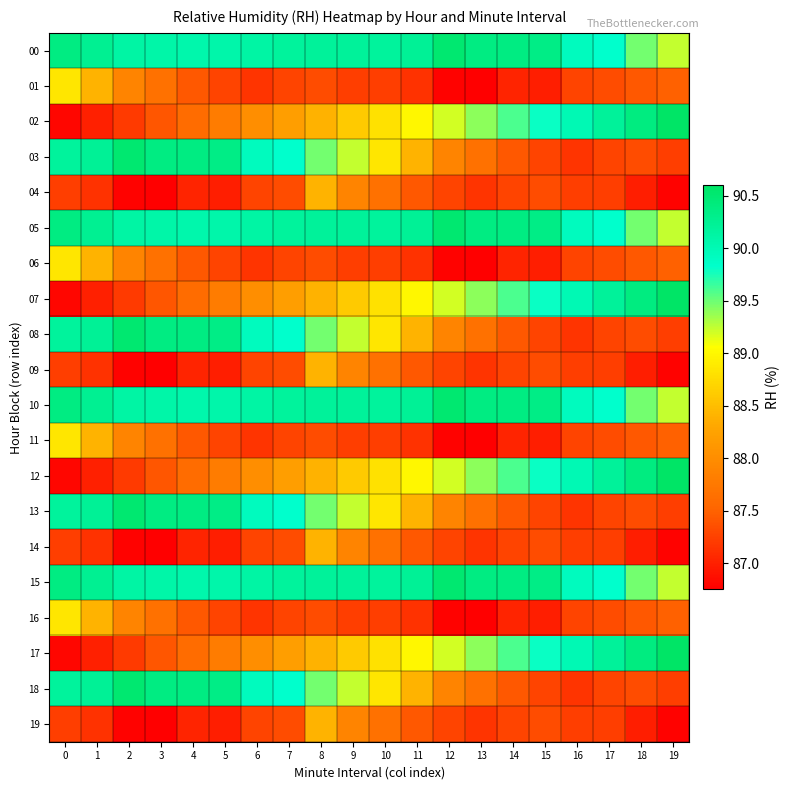

Reading right to left, list all the values displayed in this chart.

00: 19=89.2	18=89.5	17=89.8	16=89.9	15=90.3	14=90.4	13=90.4	12=90.5	11=90.2	10=90.2	9=90.2	8=90.2	7=90.2	6=90.1	5=90.1	4=90.1	3=90.1	2=90.1	1=90.3	0=90.4
01: 19=87.5	18=87.4	17=87.3	16=87.3	15=87.0	14=87.0	13=86.7	12=86.8	11=87.1	10=87.2	9=87.2	8=87.3	7=87.3	6=87.1	5=87.3	4=87.4	3=87.7	2=87.9	1=88.4	0=88.9
02: 19=90.6	18=90.4	17=90.2	16=90.0	15=89.8	14=89.6	13=89.4	12=89.2	11=89.0	10=88.8	9=88.6	8=88.4	7=88.2	6=88.0	5=87.8	4=87.6	3=87.4	2=87.2	1=87.0	0=86.8
03: 19=87.2	18=87.3	17=87.3	16=87.1	15=87.3	14=87.4	13=87.7	12=87.9	11=88.4	10=88.9	9=89.2	8=89.5	7=89.8	6=89.9	5=90.3	4=90.4	3=90.4	2=90.5	1=90.2	0=90.2
04: 19=86.8	18=87.0	17=87.2	16=87.2	15=87.3	14=87.3	13=87.1	12=87.3	11=87.4	10=87.7	9=87.9	8=88.4	7=87.3	6=87.3	5=87.0	4=87.0	3=86.7	2=86.8	1=87.1	0=87.2
05: 19=89.2	18=89.5	17=89.8	16=89.9	15=90.3	14=90.4	13=90.4	12=90.5	11=90.2	10=90.2	9=90.2	8=90.2	7=90.2	6=90.1	5=90.1	4=90.1	3=90.1	2=90.1	1=90.3	0=90.4
06: 19=87.5	18=87.4	17=87.3	16=87.3	15=87.0	14=87.0	13=86.7	12=86.8	11=87.1	10=87.2	9=87.2	8=87.3	7=87.3	6=87.1	5=87.3	4=87.4	3=87.7	2=87.9	1=88.4	0=88.9
07: 19=90.6	18=90.4	17=90.2	16=90.0	15=89.8	14=89.6	13=89.4	12=89.2	11=89.0	10=88.8	9=88.6	8=88.4	7=88.2	6=88.0	5=87.8	4=87.6	3=87.4	2=87.2	1=87.0	0=86.8
08: 19=87.2	18=87.3	17=87.3	16=87.1	15=87.3	14=87.4	13=87.7	12=87.9	11=88.4	10=88.9	9=89.2	8=89.5	7=89.8	6=89.9	5=90.3	4=90.4	3=90.4	2=90.5	1=90.2	0=90.2
09: 19=86.8	18=87.0	17=87.2	16=87.2	15=87.3	14=87.3	13=87.1	12=87.3	11=87.4	10=87.7	9=87.9	8=88.4	7=87.3	6=87.3	5=87.0	4=87.0	3=86.7	2=86.8	1=87.1	0=87.2
10: 19=89.2	18=89.5	17=89.8	16=89.9	15=90.3	14=90.4	13=90.4	12=90.5	11=90.2	10=90.2	9=90.2	8=90.2	7=90.2	6=90.1	5=90.1	4=90.1	3=90.1	2=90.1	1=90.3	0=90.4
11: 19=87.5	18=87.4	17=87.3	16=87.3	15=87.0	14=87.0	13=86.7	12=86.8	11=87.1	10=87.2	9=87.2	8=87.3	7=87.3	6=87.1	5=87.3	4=87.4	3=87.7	2=87.9	1=88.4	0=88.9
12: 19=90.6	18=90.4	17=90.2	16=90.0	15=89.8	14=89.6	13=89.4	12=89.2	11=89.0	10=88.8	9=88.6	8=88.4	7=88.2	6=88.0	5=87.8	4=87.6	3=87.4	2=87.2	1=87.0	0=86.8
13: 19=87.2	18=87.3	17=87.3	16=87.1	15=87.3	14=87.4	13=87.7	12=87.9	11=88.4	10=88.9	9=89.2	8=89.5	7=89.8	6=89.9	5=90.3	4=90.4	3=90.4	2=90.5	1=90.2	0=90.2
14: 19=86.8	18=87.0	17=87.2	16=87.2	15=87.3	14=87.3	13=87.1	12=87.3	11=87.4	10=87.7	9=87.9	8=88.4	7=87.3	6=87.3	5=87.0	4=87.0	3=86.7	2=86.8	1=87.1	0=87.2
15: 19=89.2	18=89.5	17=89.8	16=89.9	15=90.3	14=90.4	13=90.4	12=90.5	11=90.2	10=90.2	9=90.2	8=90.2	7=90.2	6=90.1	5=90.1	4=90.1	3=90.1	2=90.1	1=90.3	0=90.4
16: 19=87.5	18=87.4	17=87.3	16=87.3	15=87.0	14=87.0	13=86.7	12=86.8	11=87.1	10=87.2	9=87.2	8=87.3	7=87.3	6=87.1	5=87.3	4=87.4	3=87.7	2=87.9	1=88.4	0=88.9
17: 19=90.6	18=90.4	17=90.2	16=90.0	15=89.8	14=89.6	13=89.4	12=89.2	11=89.0	10=88.8	9=88.6	8=88.4	7=88.2	6=88.0	5=87.8	4=87.6	3=87.4	2=87.2	1=87.0	0=86.8
18: 19=87.2	18=87.3	17=87.3	16=87.1	15=87.3	14=87.4	13=87.7	12=87.9	11=88.4	10=88.9	9=89.2	8=89.5	7=89.8	6=89.9	5=90.3	4=90.4	3=90.4	2=90.5	1=90.2	0=90.2
19: 19=86.8	18=87.0	17=87.2	16=87.2	15=87.3	14=87.3	13=87.1	12=87.3	11=87.4	10=87.7	9=87.9	8=88.4	7=87.3	6=87.3	5=87.0	4=87.0	3=86.7	2=86.8	1=87.1	0=87.2